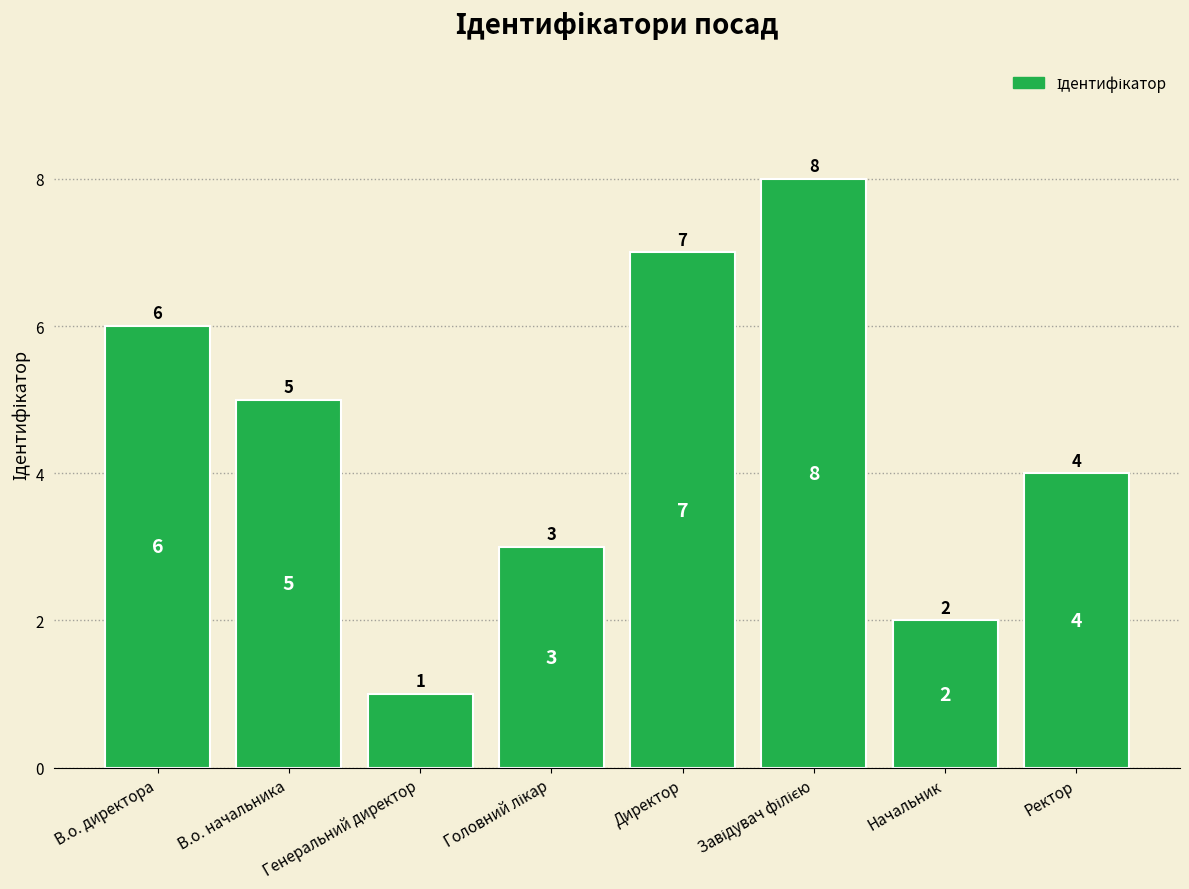

Reading left to right, list all the values displayed in this chart.

6	5	1	3	7	8	2	4